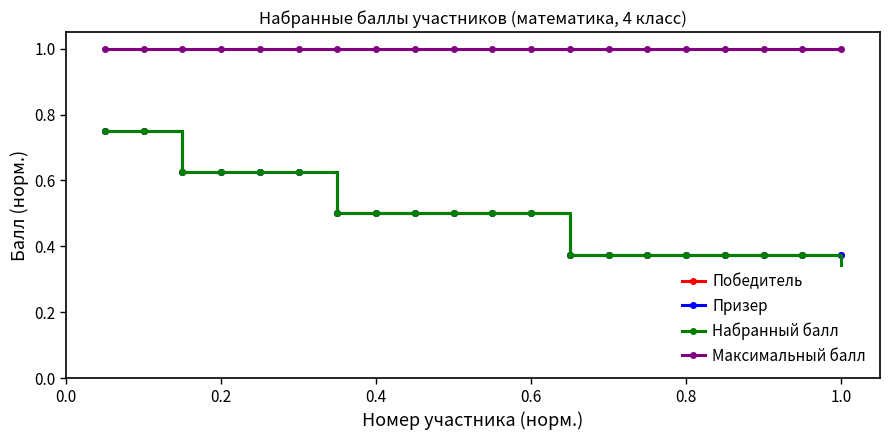

True or false: Победитель and Максимальный балл cross at least once.

False